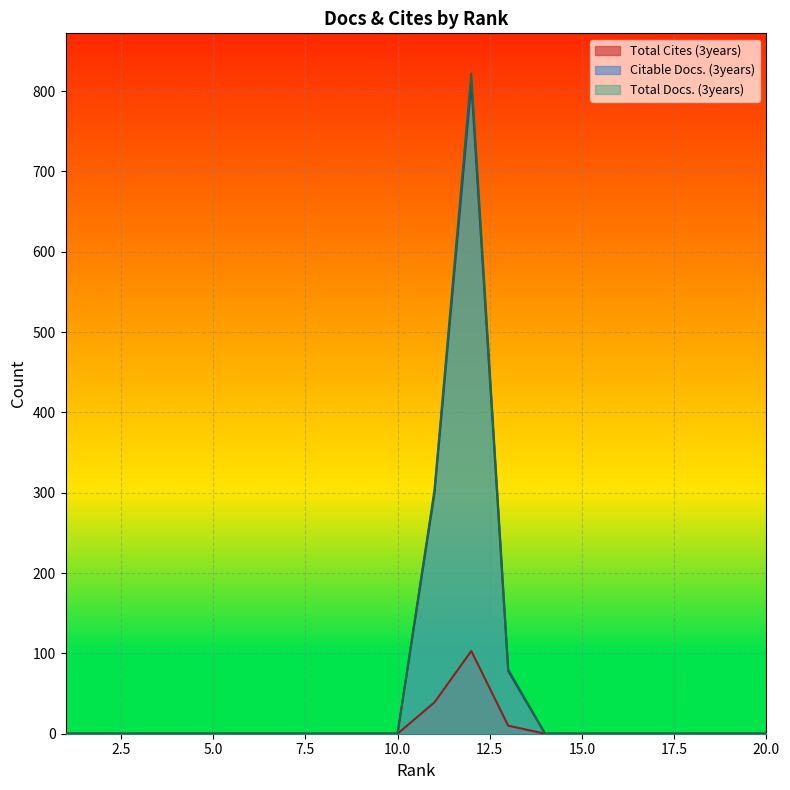

True or false: Total Docs. (3years) and Total Cites (3years) cross at least once.

False